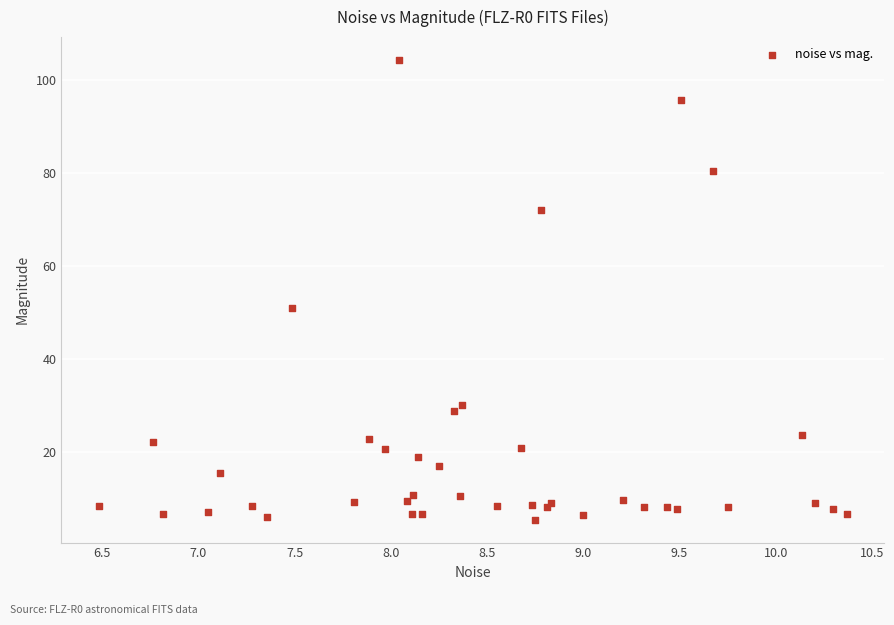

What Y value in the scatter plot is closest to 54?

50.8